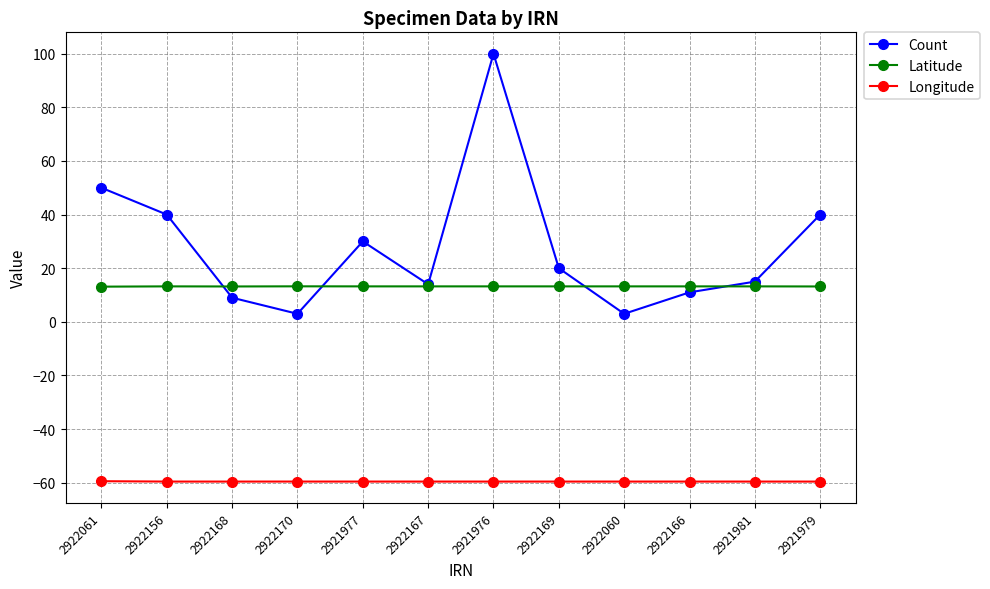

Which series changed the most between 2922169 and 2922166?

Count